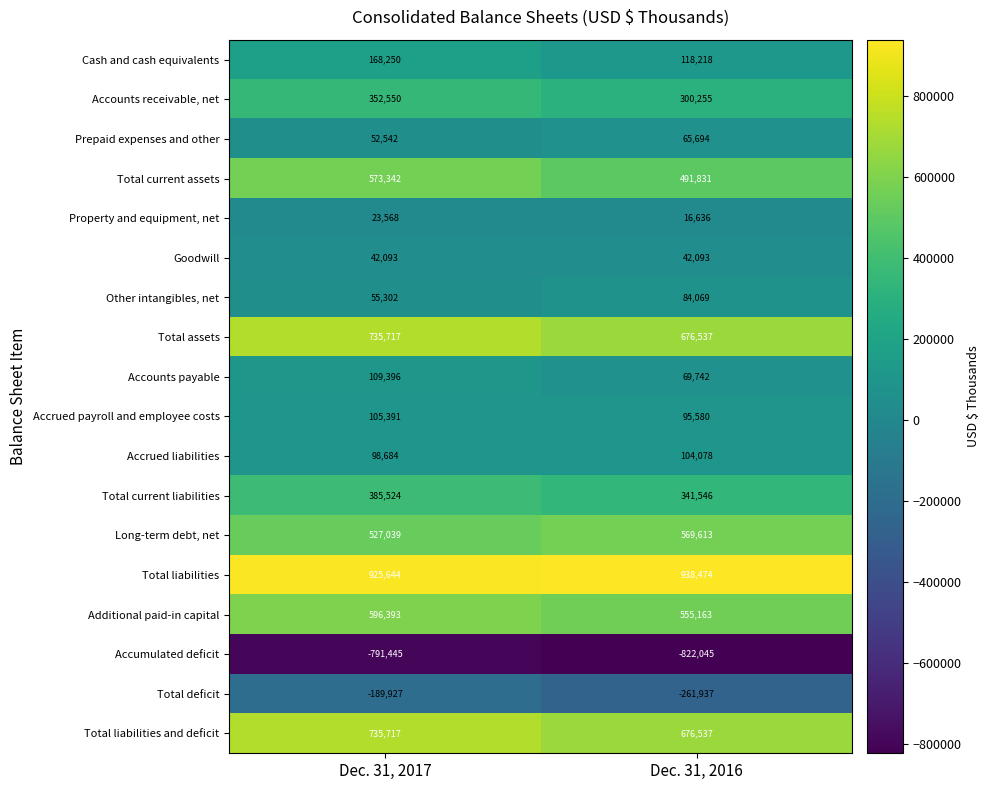

How many distinct data groups are displayed?

18